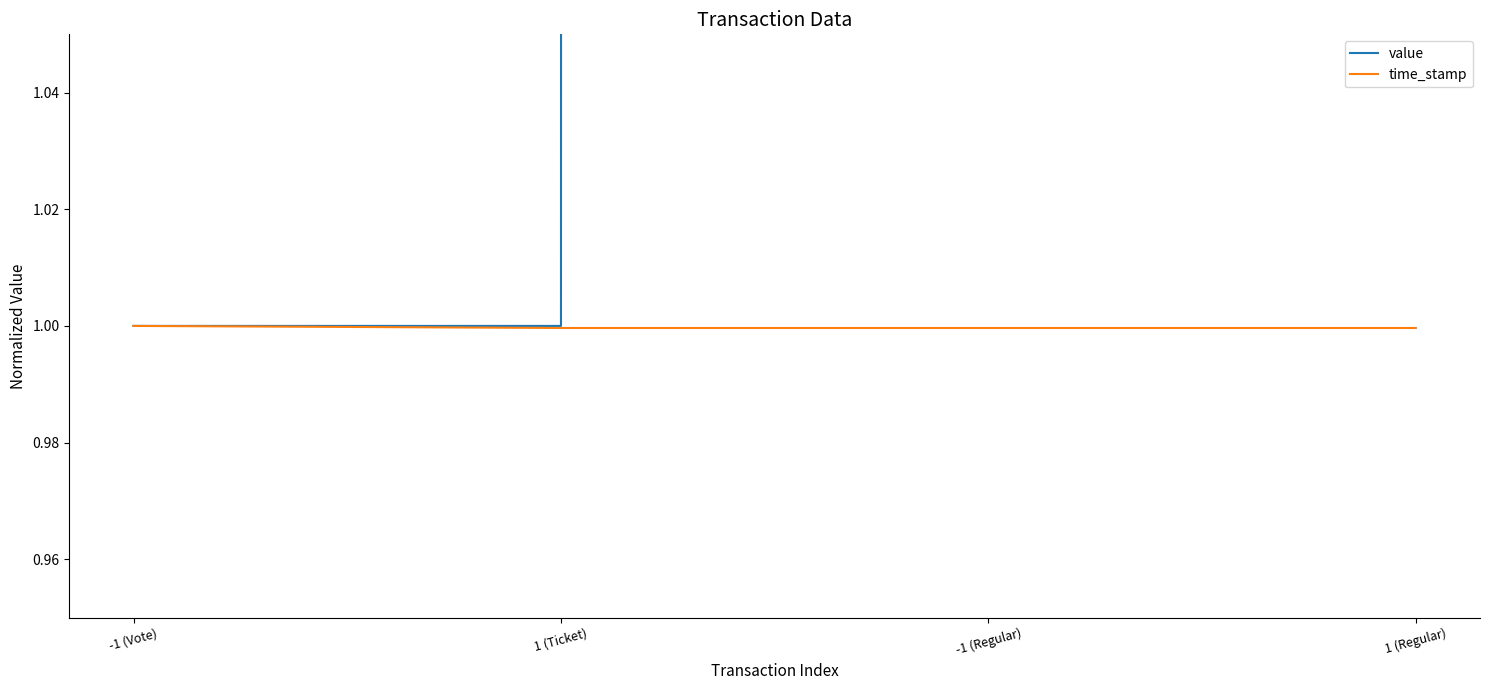

What is the average value of the time_stamp series?

1.0